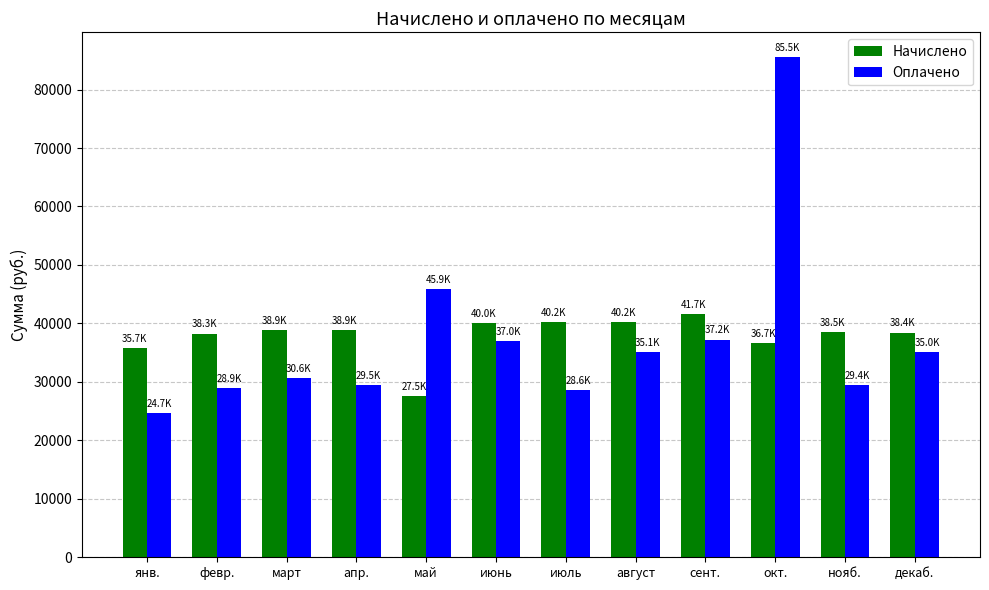

What position from the left is июль?

7